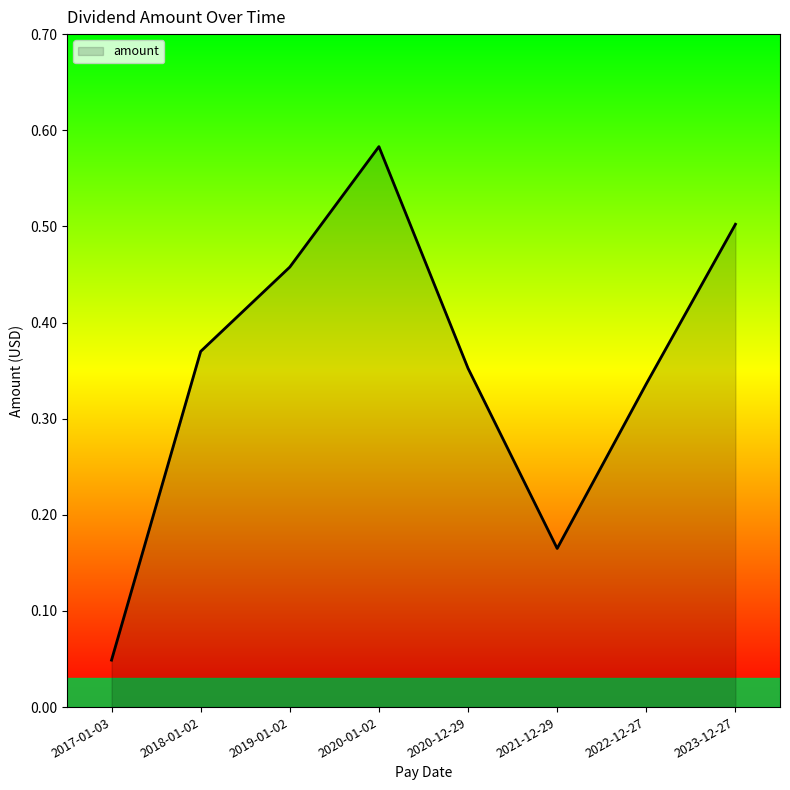

Where is the first local maximum?

2020-01-02